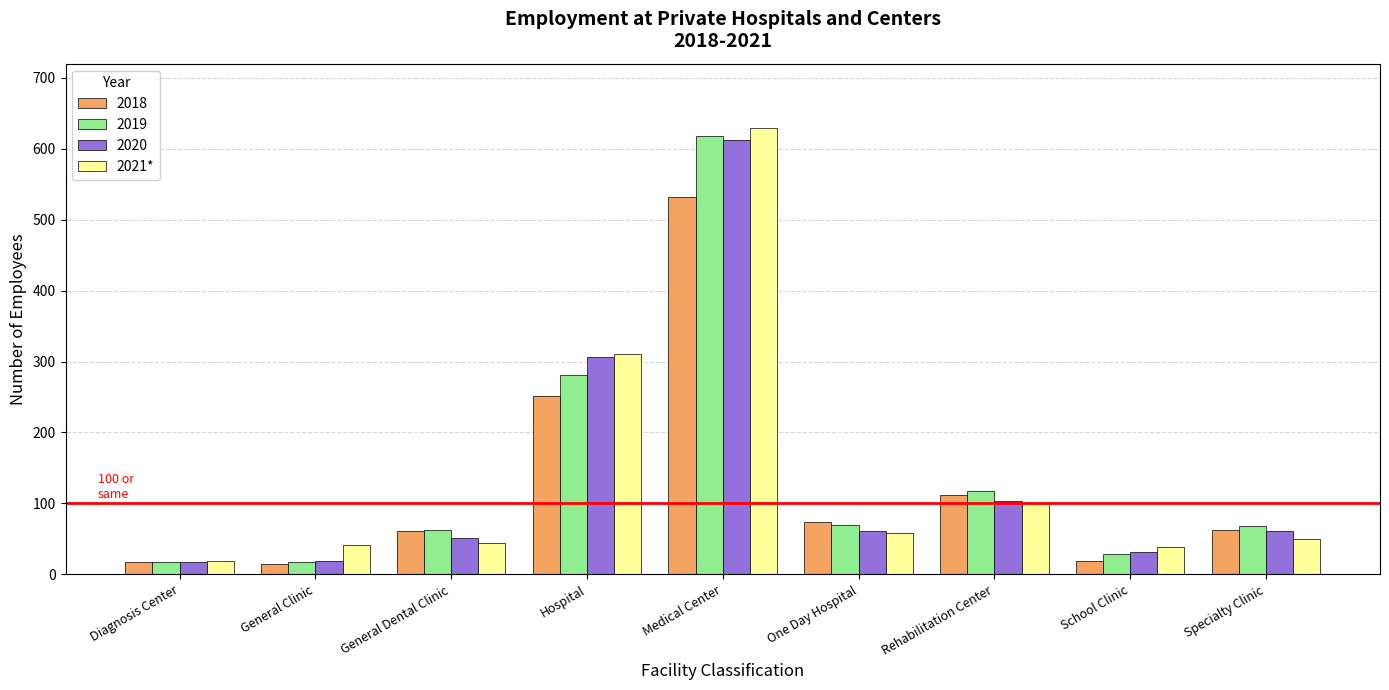

What is the average value of the 2018 series?

127